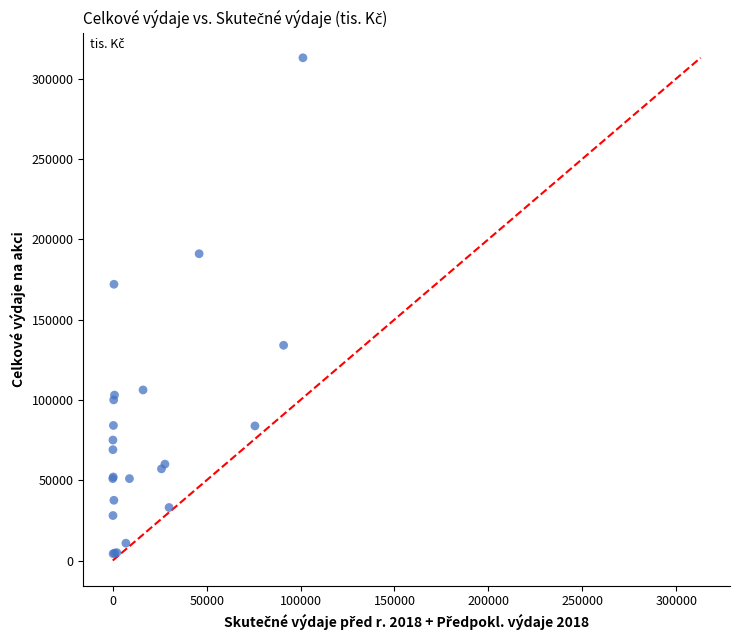

What Y value in the scatter plot is closest to 158621?

172000.3